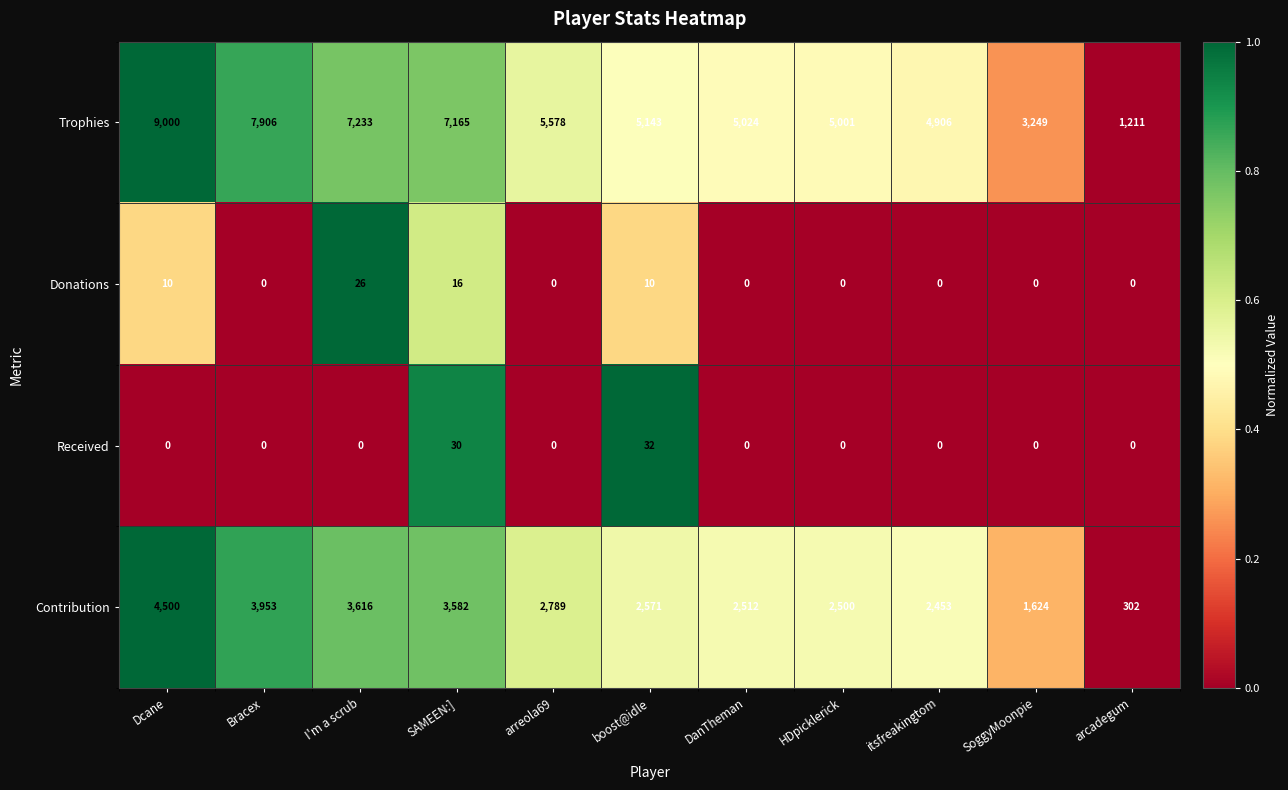

At which category does the chart reach its peak across all series?

Dcane